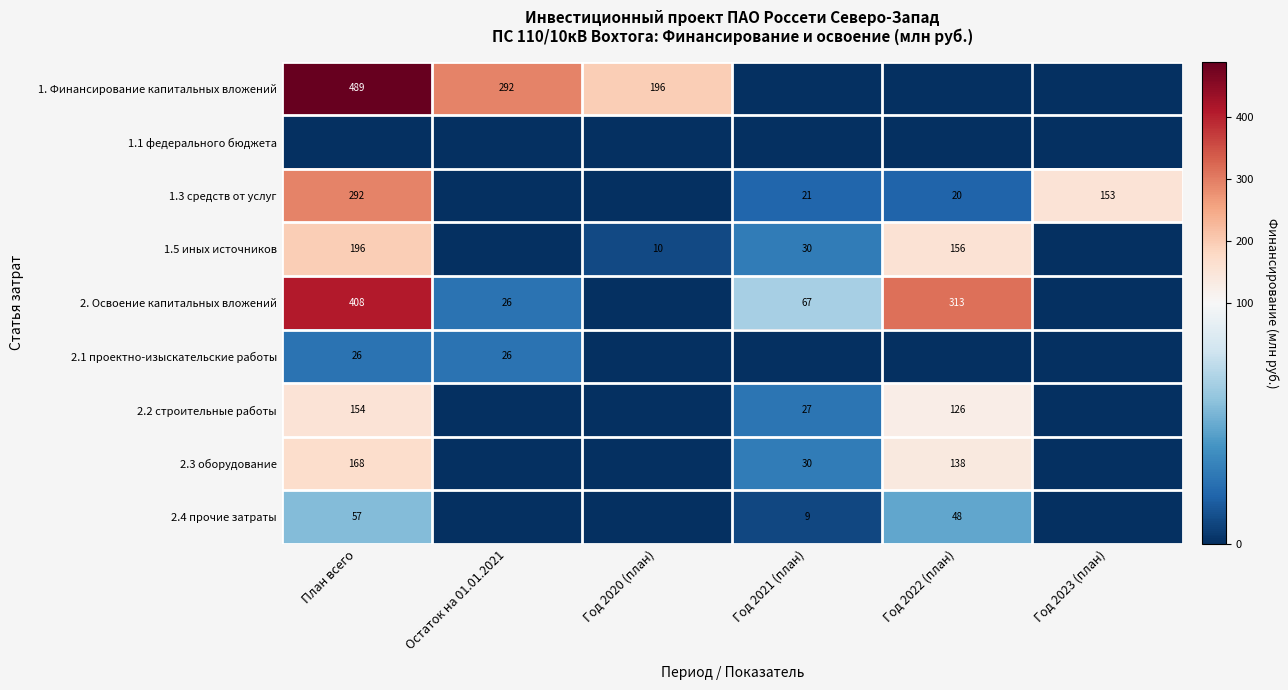

What is the sum of the 2. Освоение капитальных вложений values at Остаток на 01.01.2021 and Год 2022 (план)?

339